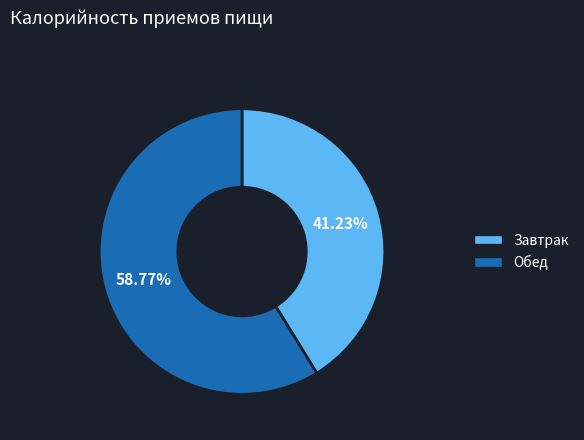

Which category has the biggest portion of the pie?

Обед